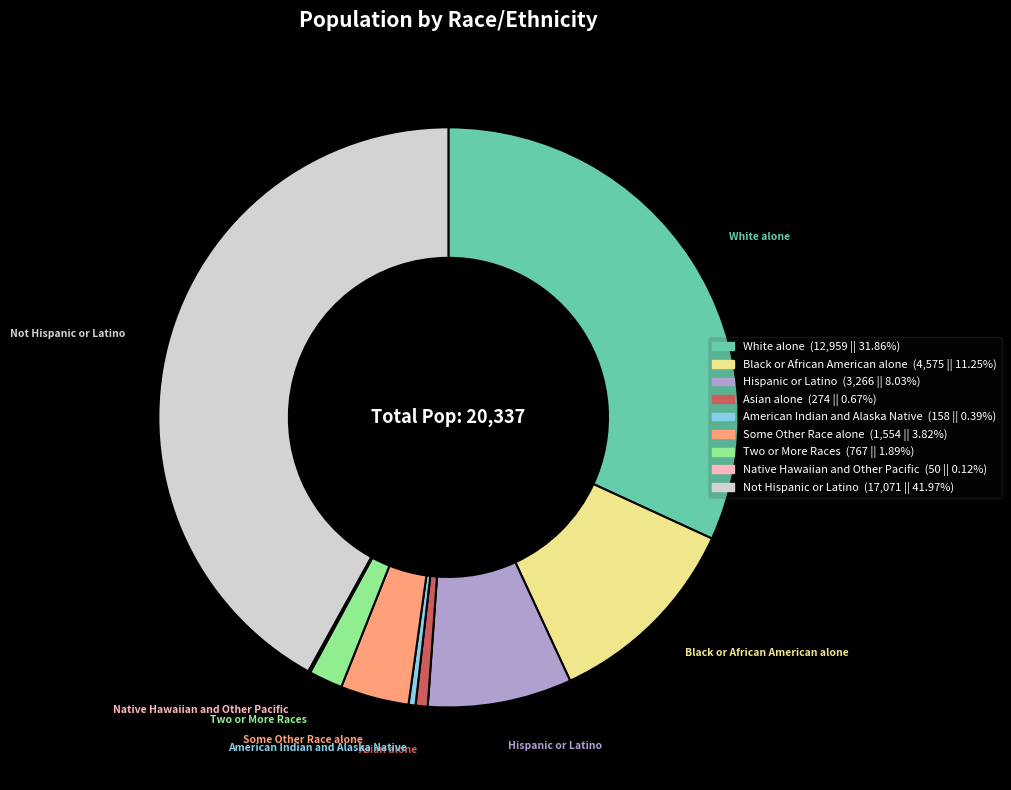

Does any single category account for the majority?

No